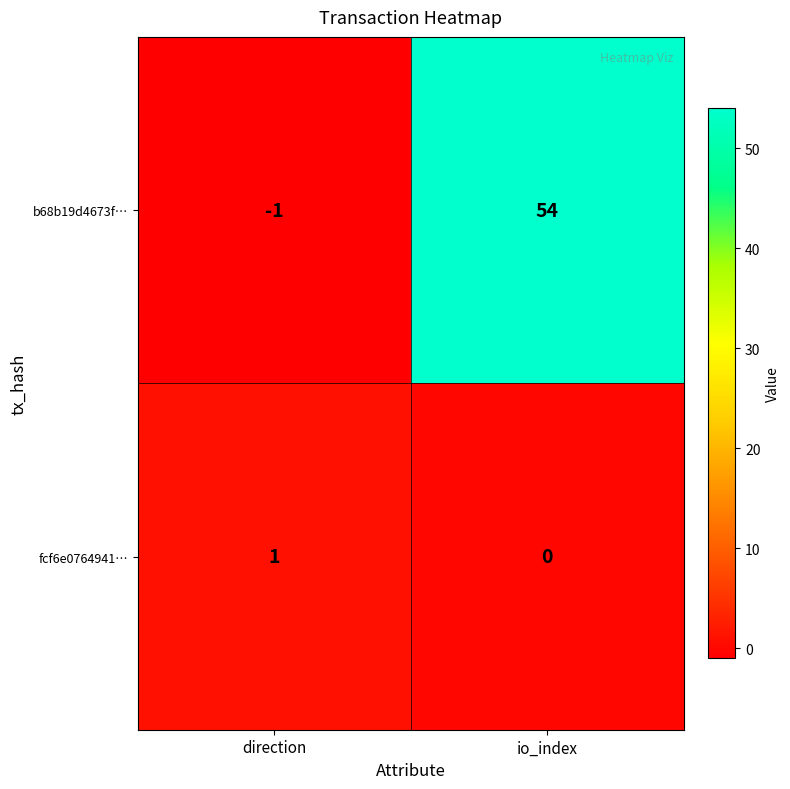

What is the spread (max minus min) of values at io_index?

54